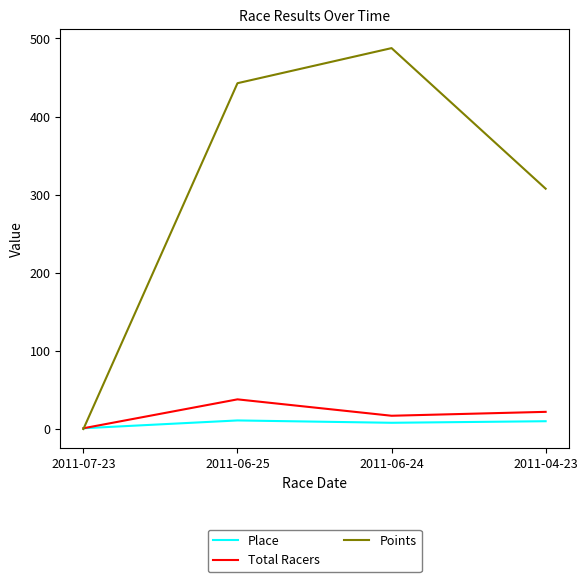

Where is the first local maximum for Total Racers?

2011-06-25